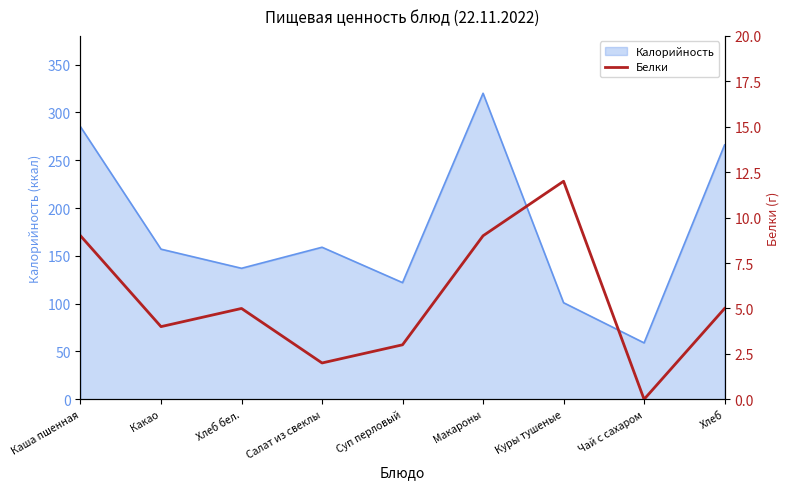

The Калорийность series shows 573 at Макароны. True or false?

False